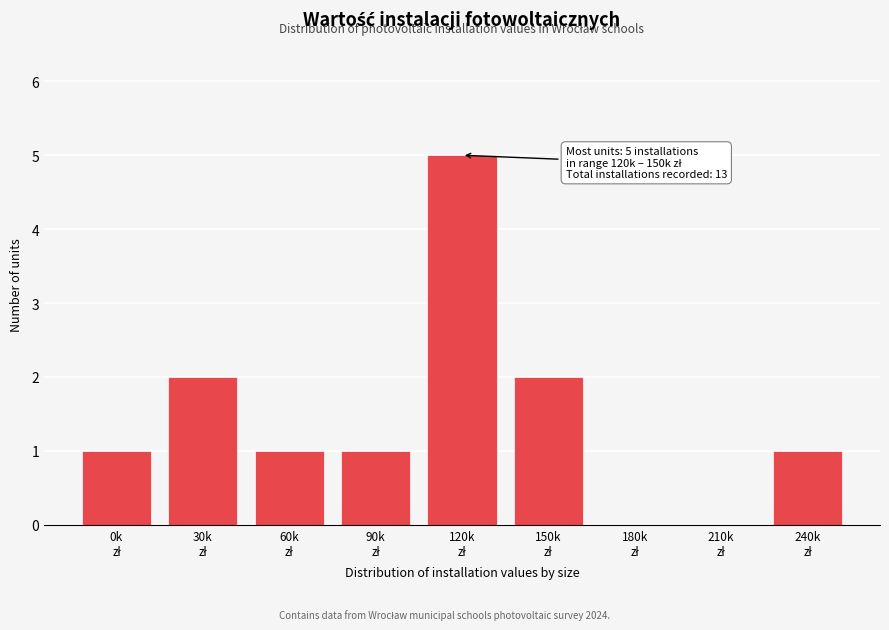

What is the sum of all values?

13